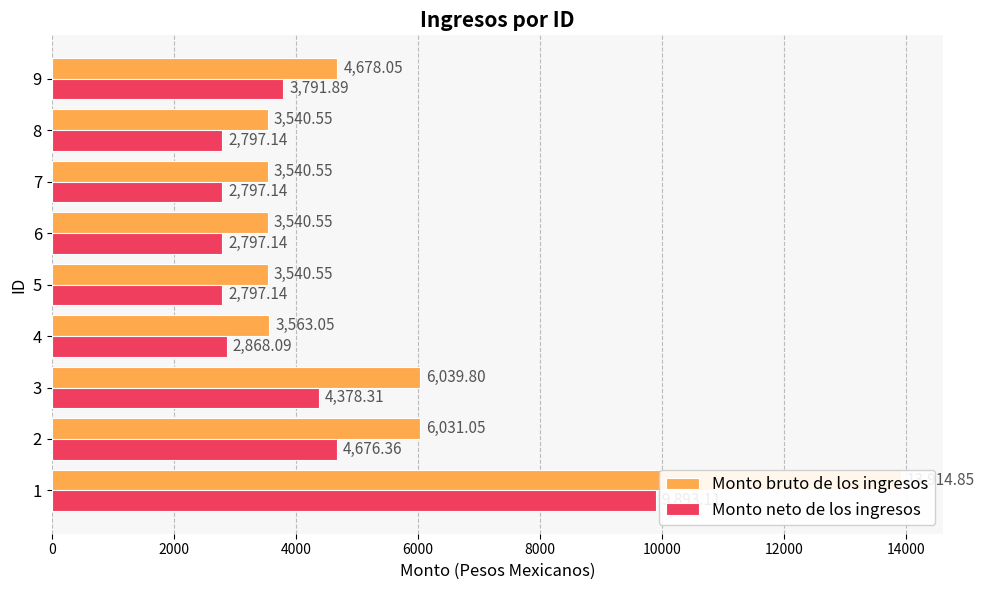

What is the difference between the maximum and minimum values in the Monto neto de los ingresos series?

7096.0